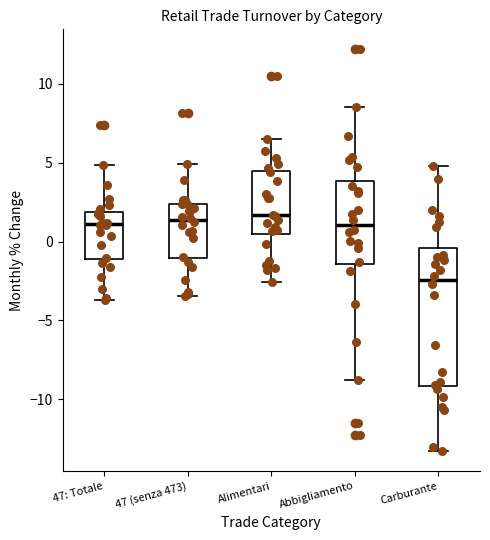

Reading left to right, transcribe this box plot: for each box, give where its median line is, the range the box spans, and where its two whiskers end, as read against the y-axis. The values are not printed on the chart, so give them approximately, as read against the axis.

47: Totale: median 1.0, box -1.0 to 2.0, whiskers -3.5 to 5.0
47 (senza 473): median 1.5, box -1.0 to 2.5, whiskers -3.5 to 5.0
Alimentari: median 1.5, box 0.5 to 4.5, whiskers -2.5 to 6.5
Abbigliamento: median 1.0, box -1.5 to 4.0, whiskers -9.0 to 8.5
Carburante: median -2.5, box -9.0 to -0.5, whiskers -13.5 to 5.0